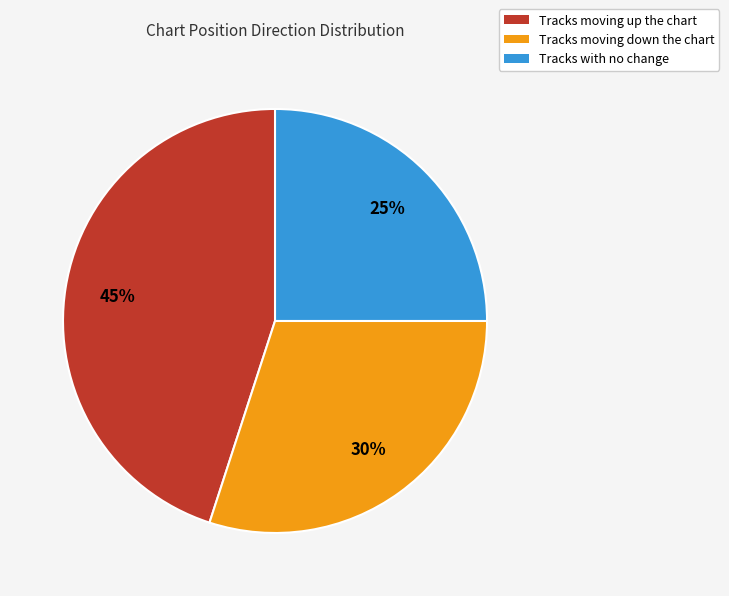

To the nearest percent, what is the difference between the largest and smallest slice percentages?

20%